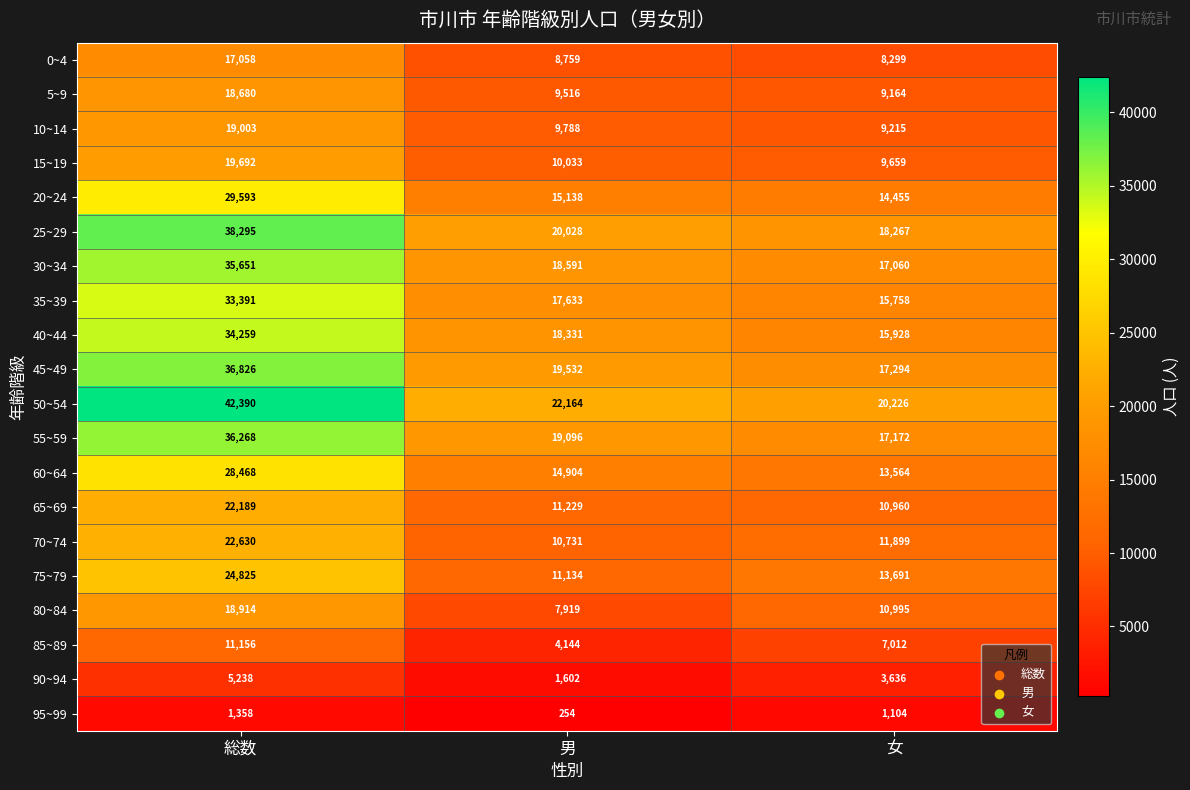

What is the difference between the 85~89 values at 総数 and 女?

4144